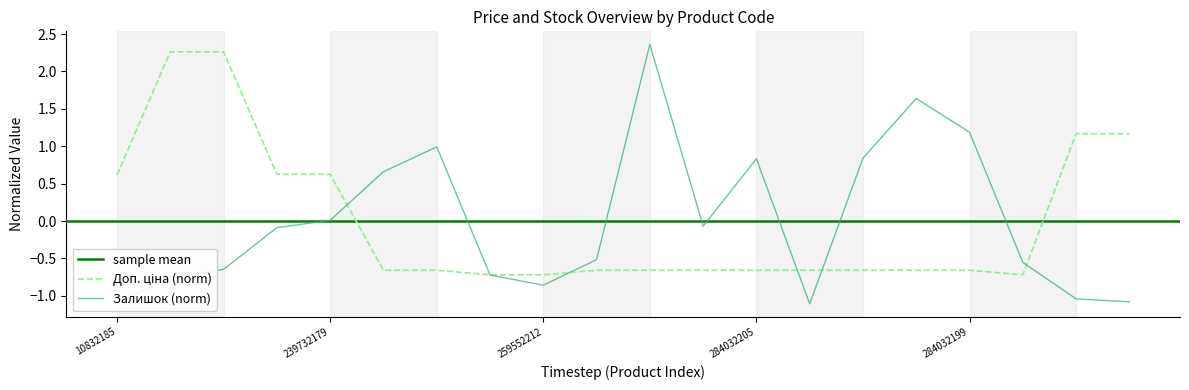

What is the value of the Доп. ціна point at the 6th from the left?

-0.7